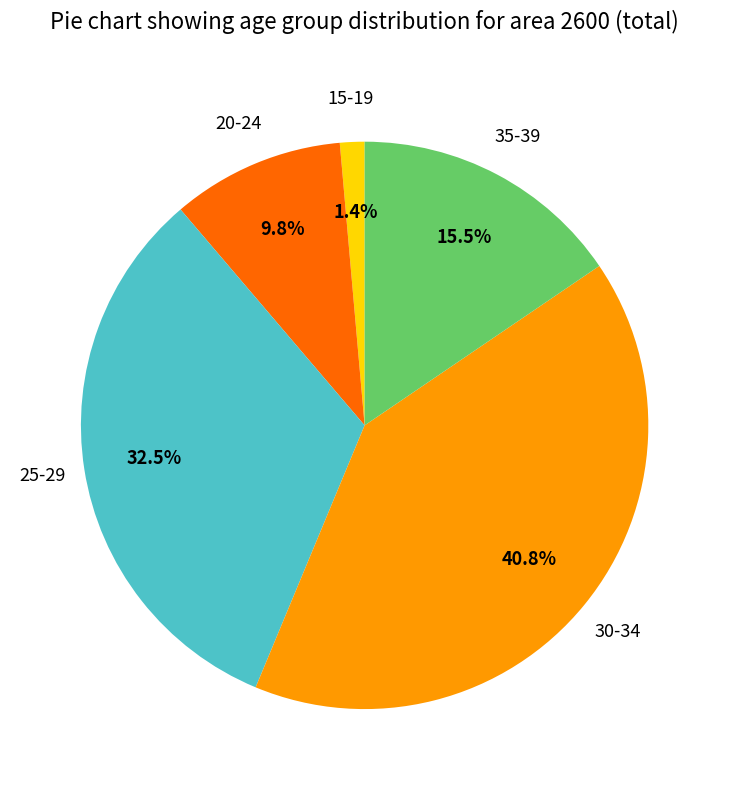

What portion of the pie excludes 15-19?

98.6%